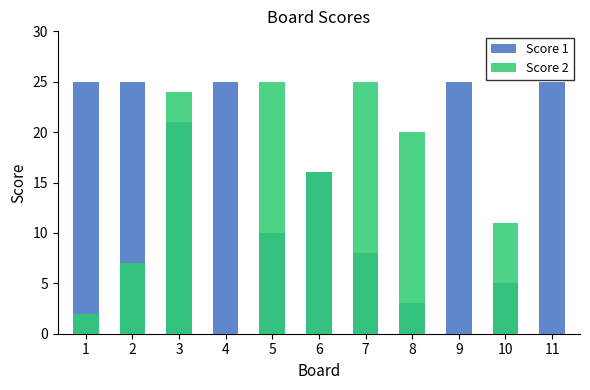

List the series in order of their overall mean, highest first.

Score 1, Score 2